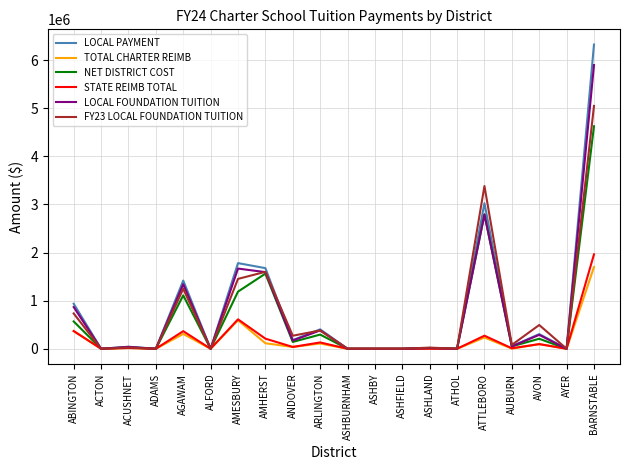

Which series has the widest spread of values?

LOCAL PAYMENT